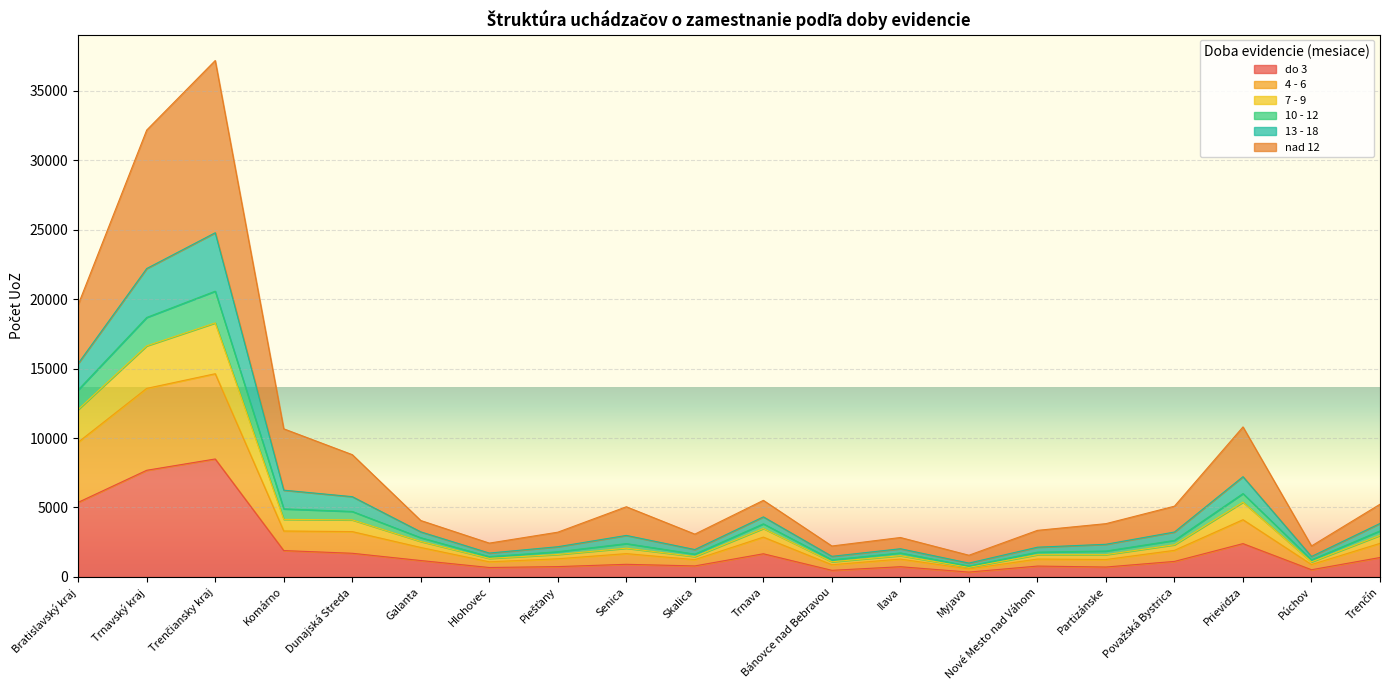

True or false: do 3 and 4 - 6 cross at least once.

False